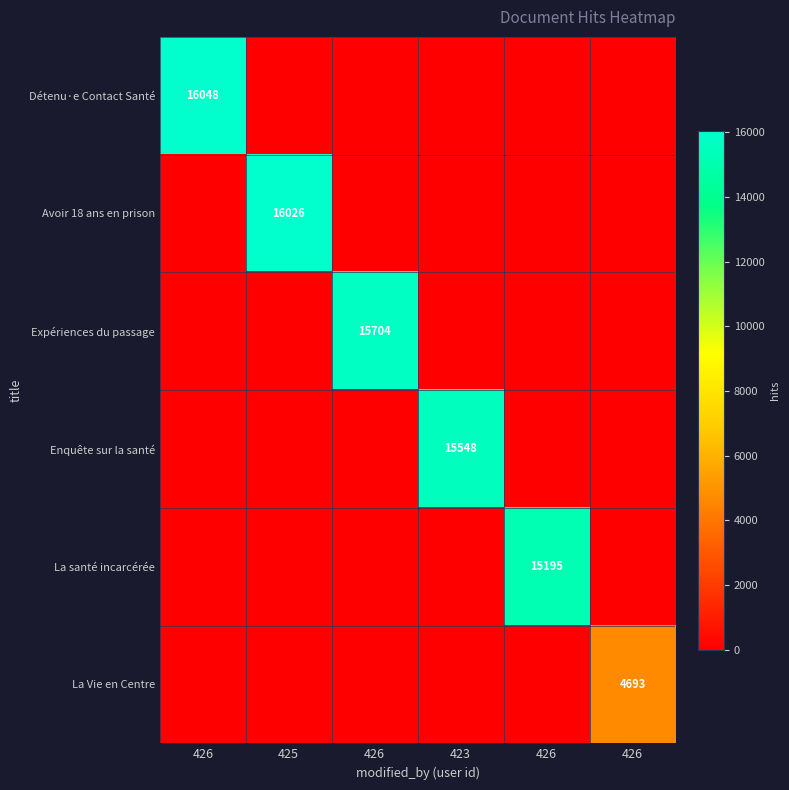

True or false: Détenu·e Contact Santé has a value of 0 at 423.

True